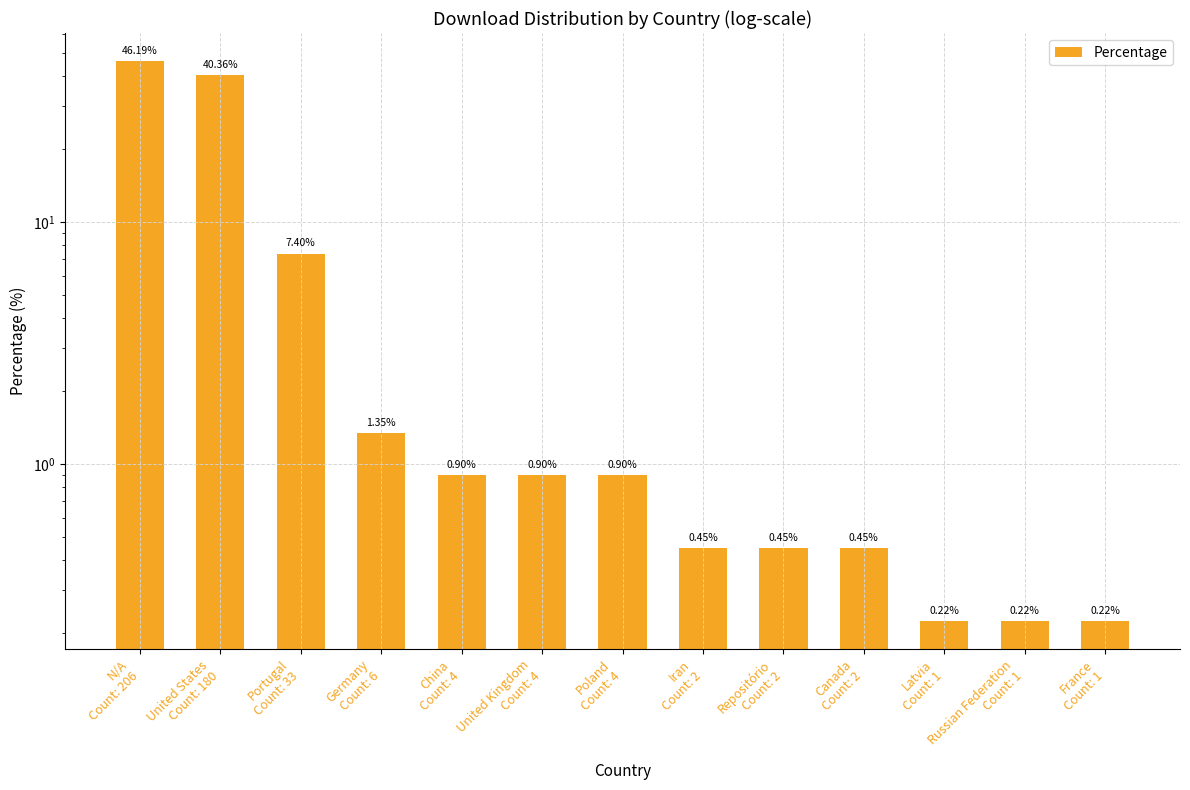

The value at Iran
Count: 2 is 0.4. True or false?

True